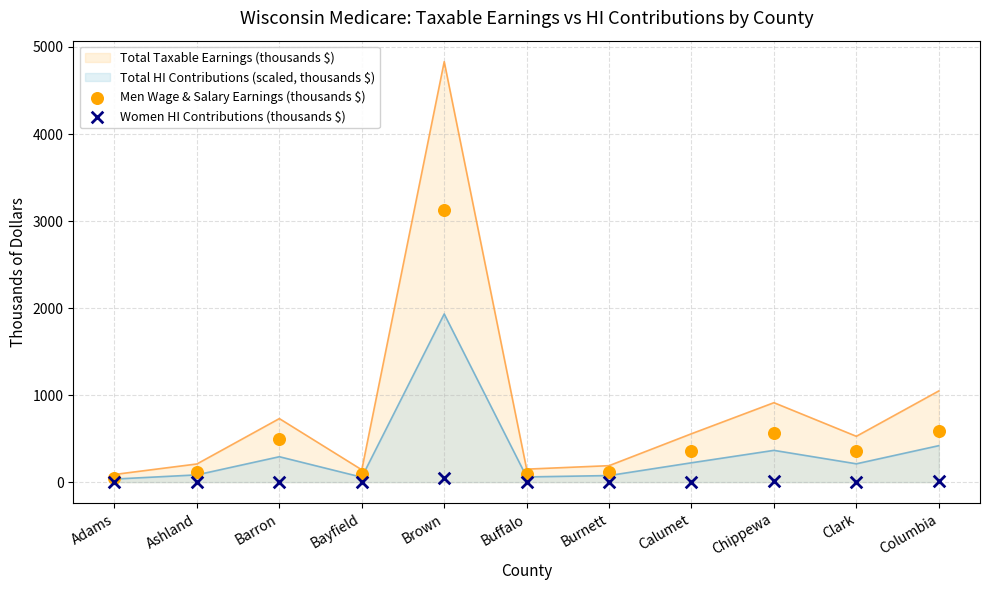

At which category is the sum across all series the highest?

Brown